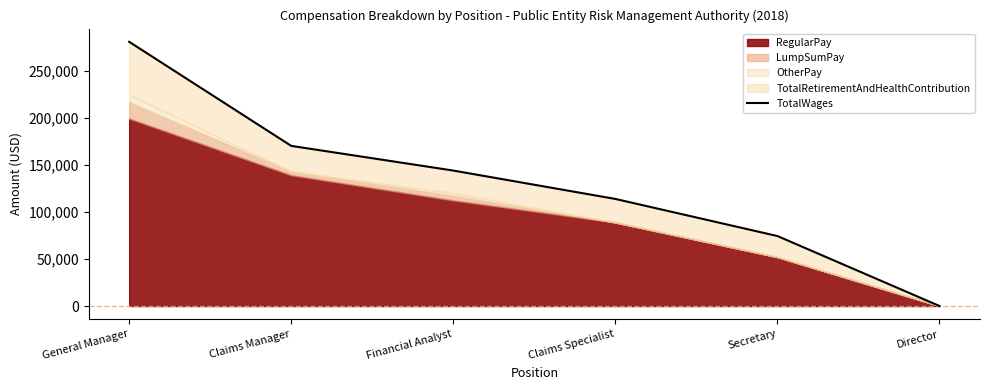

How many values are above zero?

5